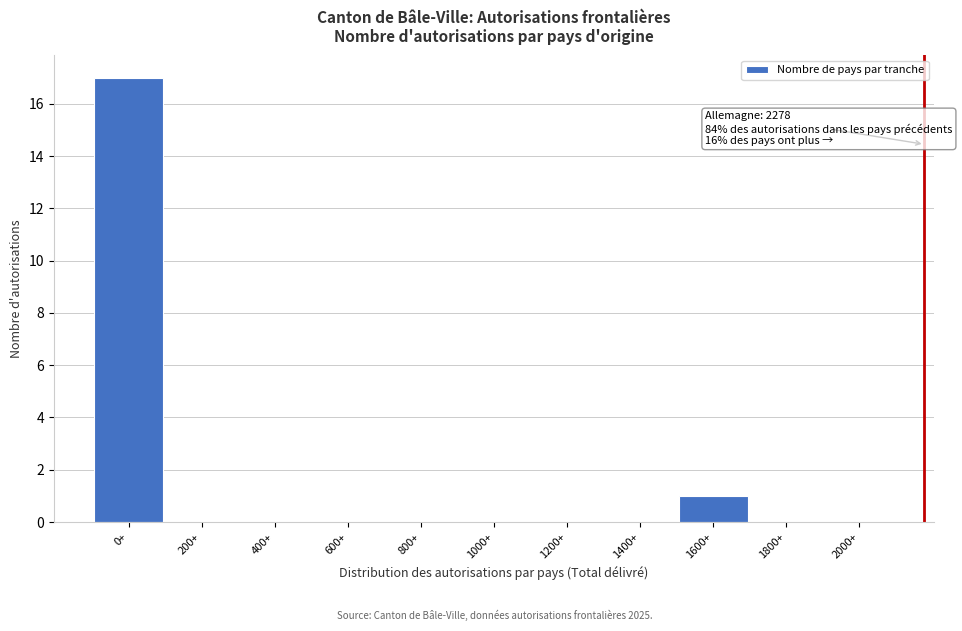

Reading left to right, transcribe all the data shown in this chart.

0+=17	200+=0	400+=0	600+=0	800+=0	1000+=0	1200+=0	1400+=0	1600+=1	1800+=0	2000+=0